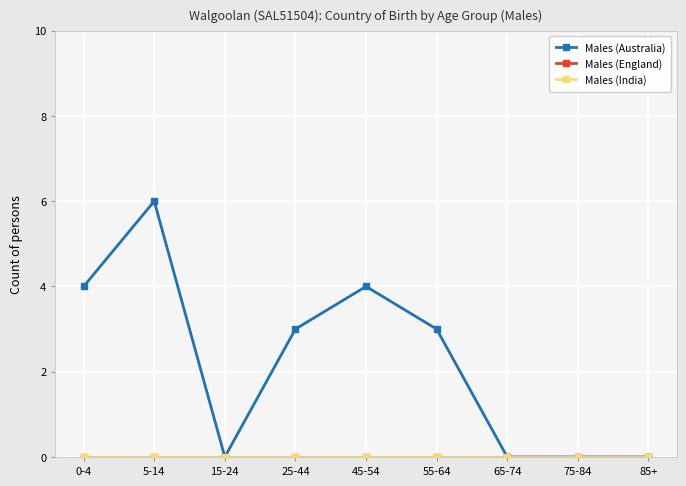

List the series in order of their peak value, highest first.

Males (Australia), Males (England), Males (India)